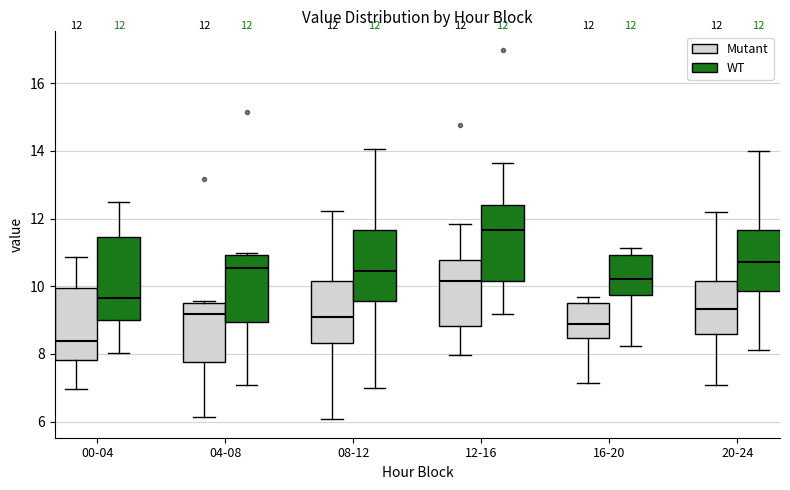

Which box has the lowest median line?

00-04 (Mutant)